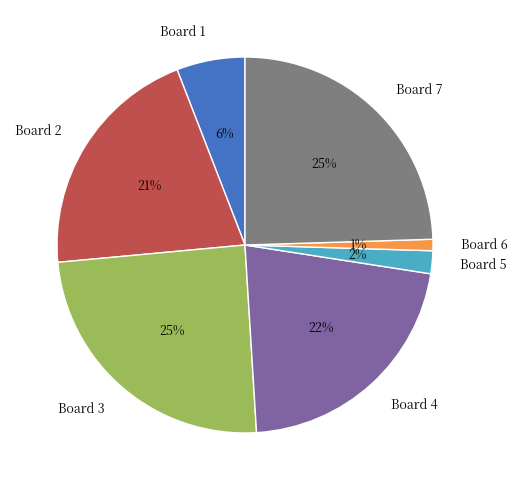

The Board 4 slice represents 22% of the pie. True or false?

True